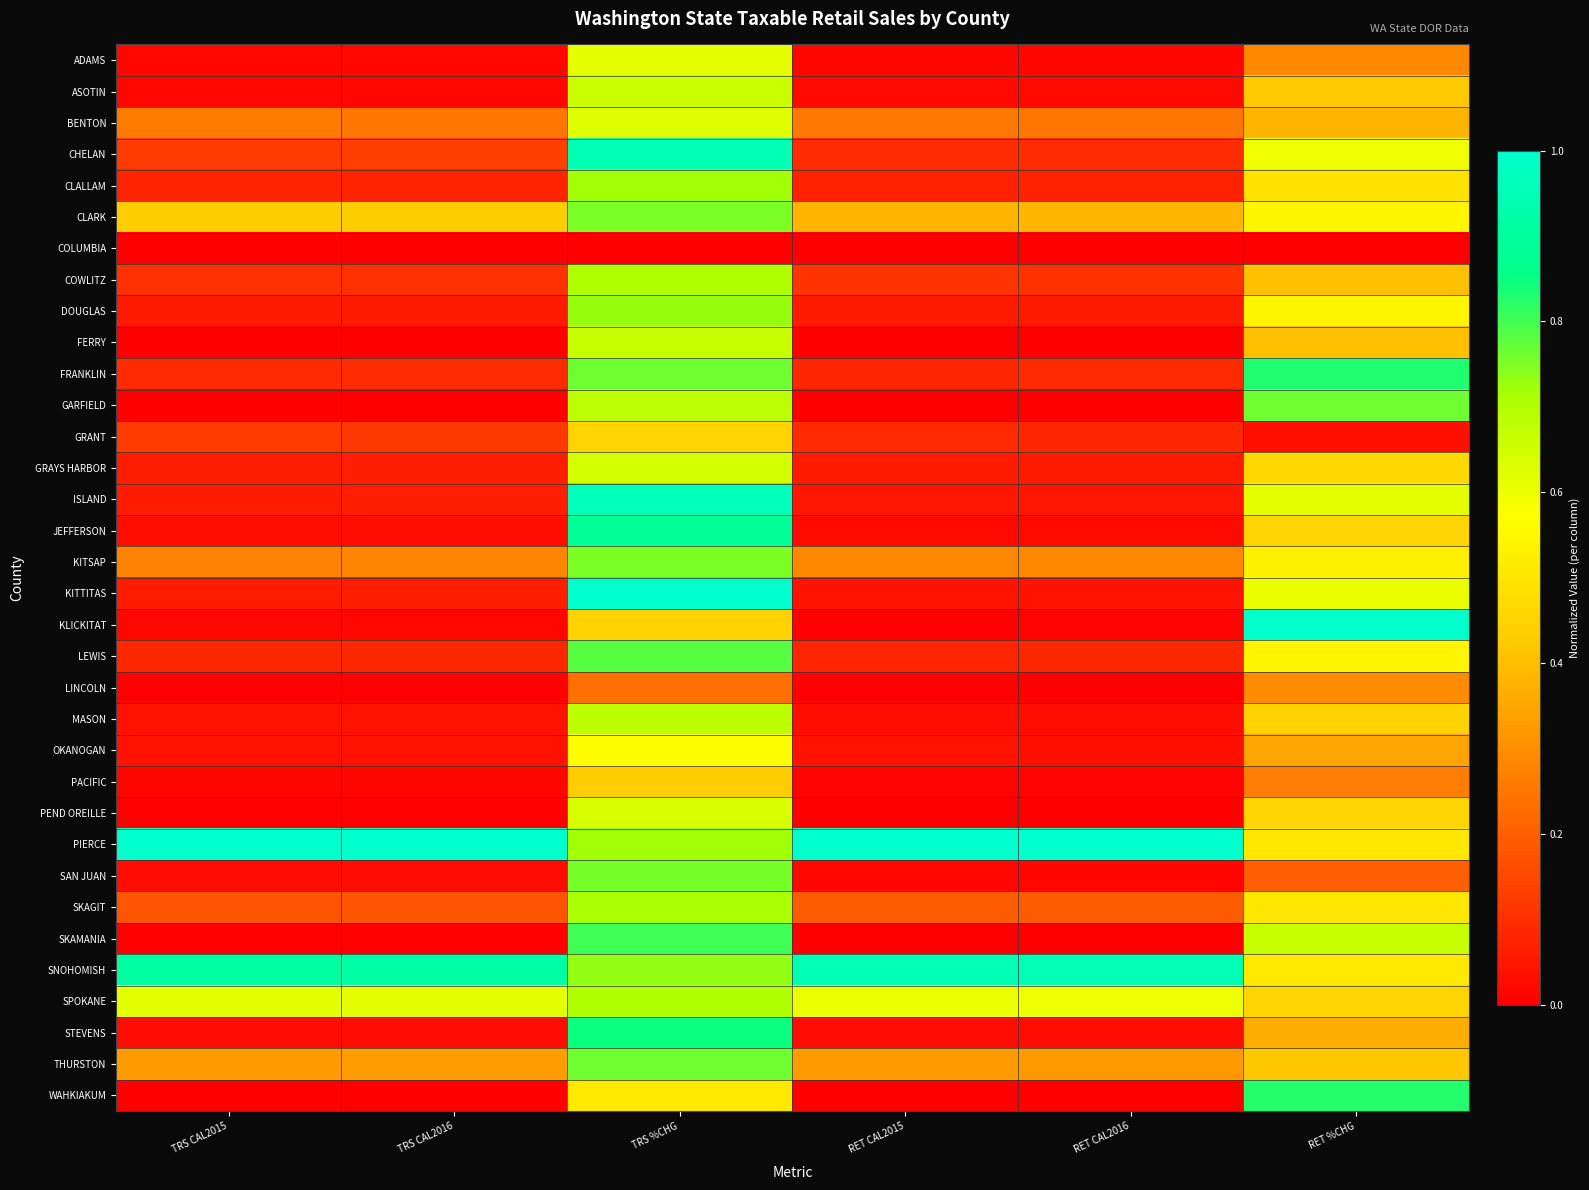

What is the spread (max minus min) of values at TRS CAL2016?

1.0